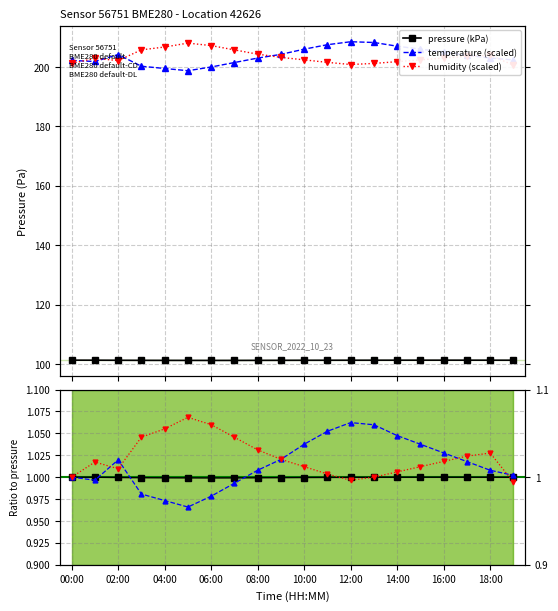

True or false: temperature (scaled) and pressure intersect in this chart.

False